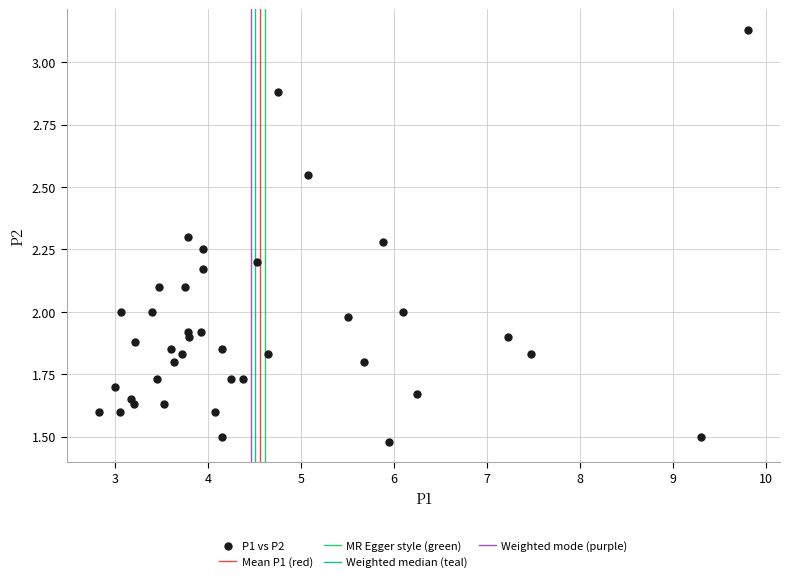

What is the range of X values (max minus min)?

7.0